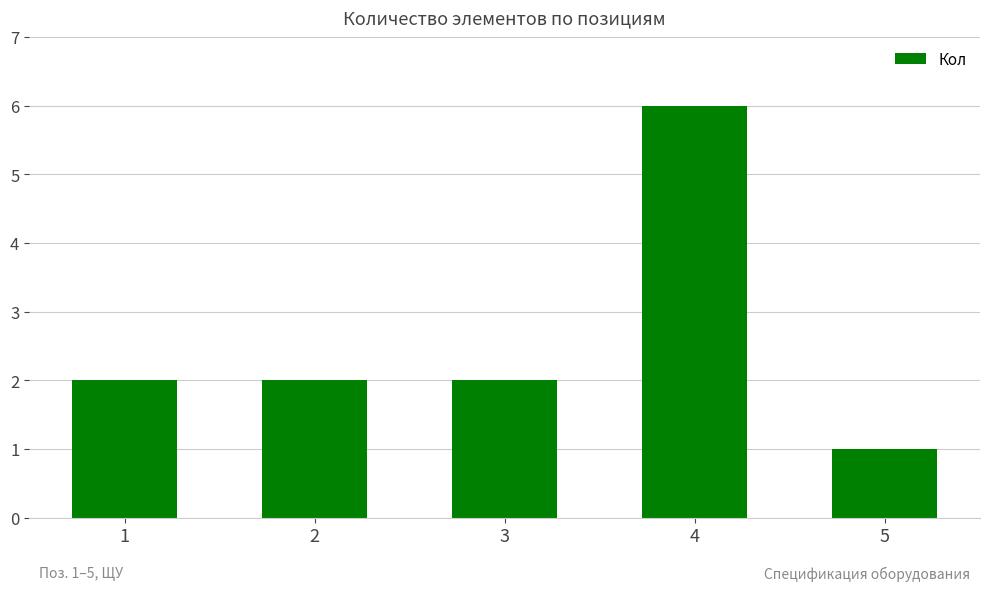

Count the number of categories in the chart.

5